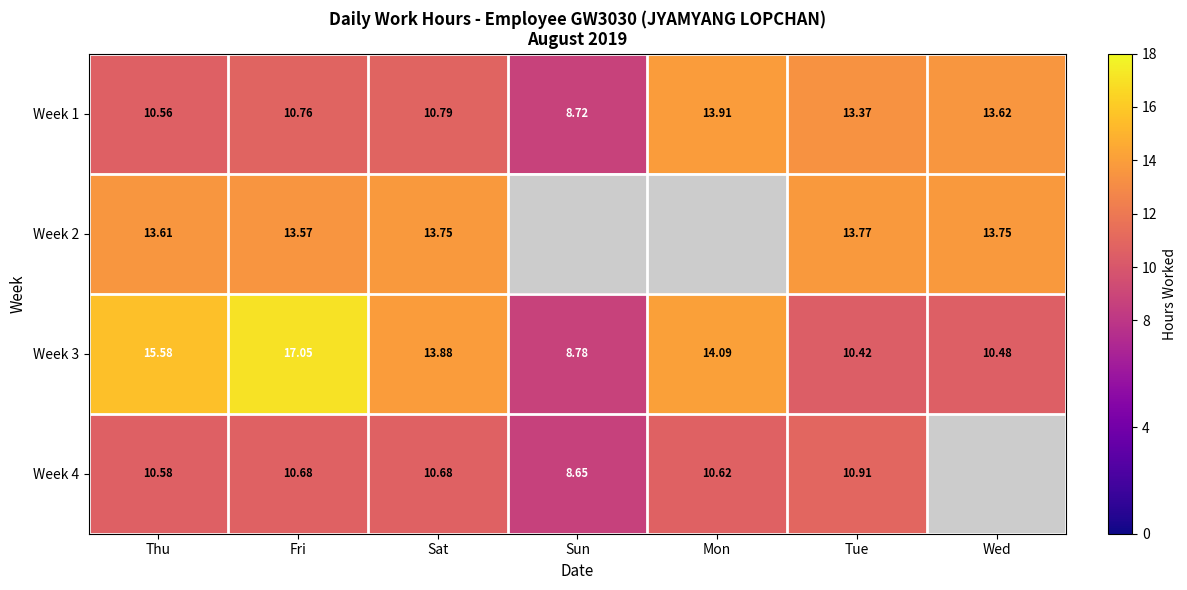

The Week 4 series shows 5.4 at Mon. True or false?

False